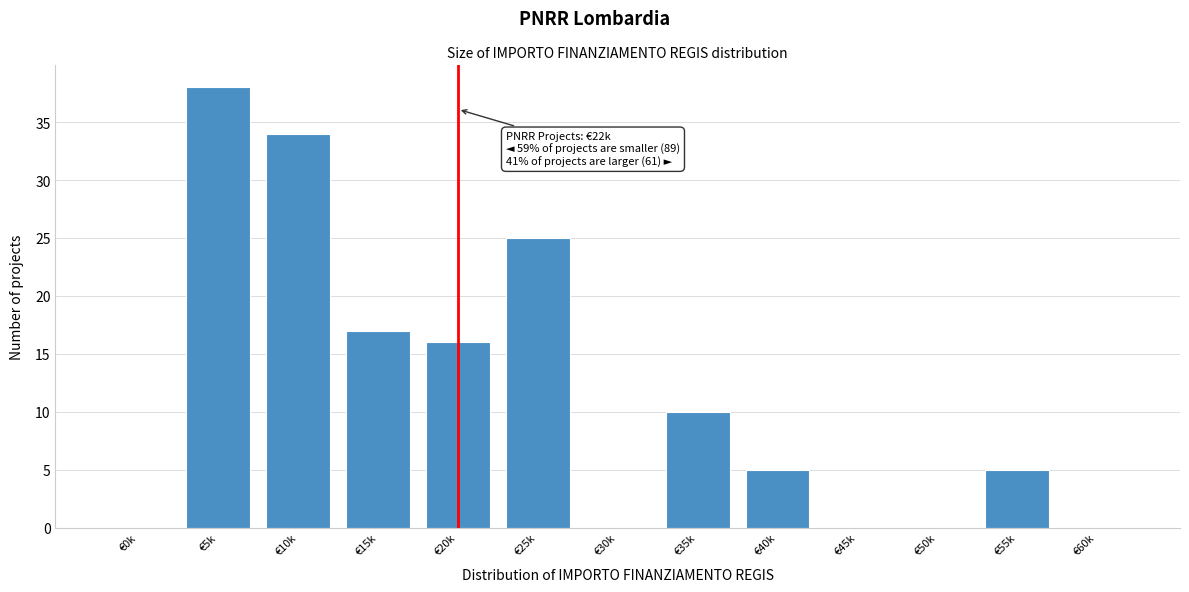

Reading left to right, extract all data points from this chart.

€0k=0	€5k=38	€10k=34	€15k=17	€20k=16	€25k=25	€30k=0	€35k=10	€40k=5	€45k=0	€50k=0	€55k=5	€60k=0